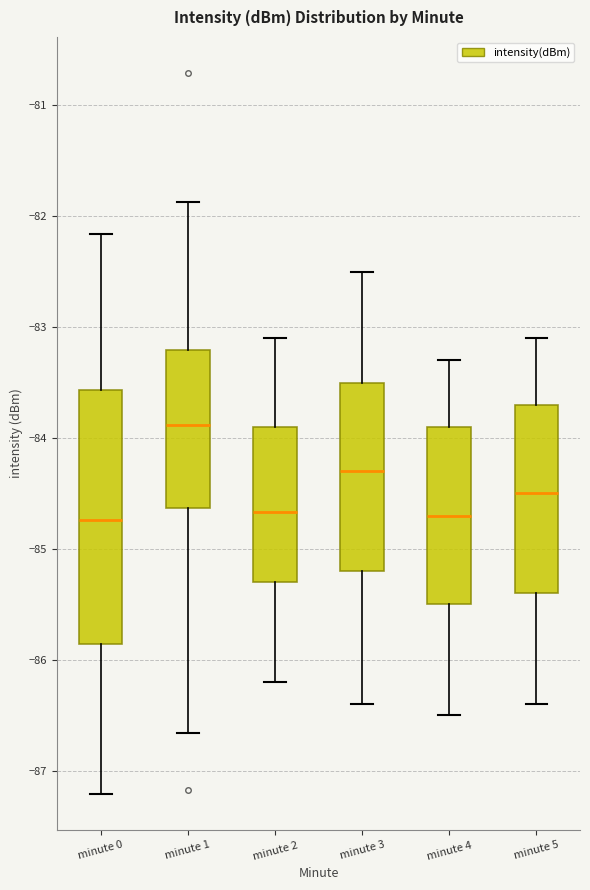

Reading left to right, transcribe this box plot: for each box, give where its median line is, the range the box spans, and where its two whiskers end, as read against the y-axis. The values are not printed on the chart, so give them approximately, as read against the axis.

minute 0: median -84.7, box -85.9 to -83.6, whiskers -87.2 to -82.2
minute 1: median -83.9, box -84.6 to -83.2, whiskers -86.7 to -81.9
minute 2: median -84.7, box -85.3 to -83.9, whiskers -86.2 to -83.1
minute 3: median -84.3, box -85.2 to -83.5, whiskers -86.4 to -82.5
minute 4: median -84.7, box -85.5 to -83.9, whiskers -86.5 to -83.3
minute 5: median -84.5, box -85.4 to -83.7, whiskers -86.4 to -83.1